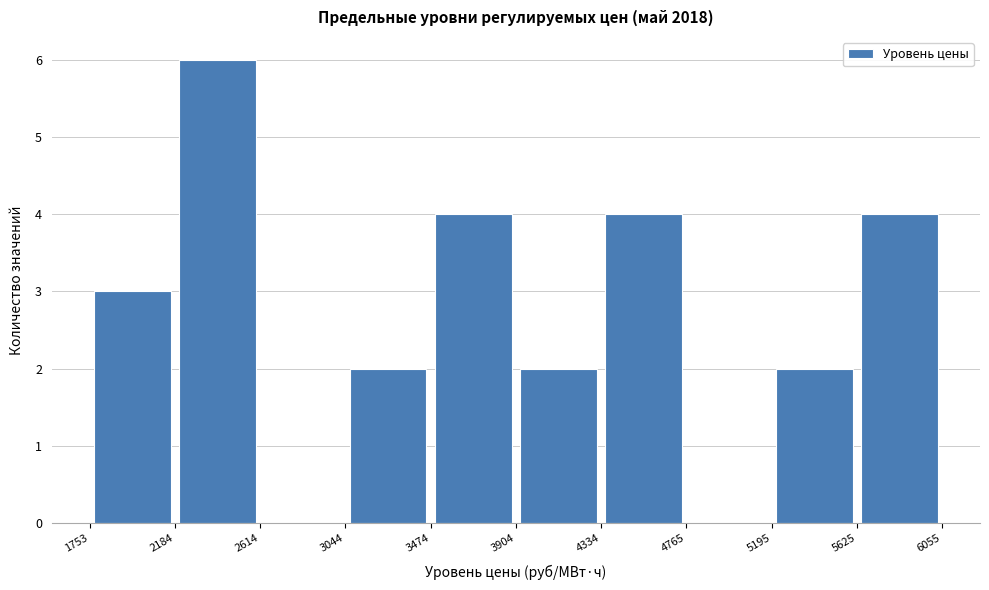

Reading left to right, transcribe this chart: for each bar, give the range it covers on the x-axis and its height. The values are not printed on the chart, so give them approximately, as read against the axis.

1753 to 2184: 3
2184 to 2614: 6
2614 to 3044: 0
3044 to 3474: 2
3474 to 3904: 4
3904 to 4334: 2
4334 to 4765: 4
4765 to 5195: 0
5195 to 5625: 2
5625 to 6055: 4